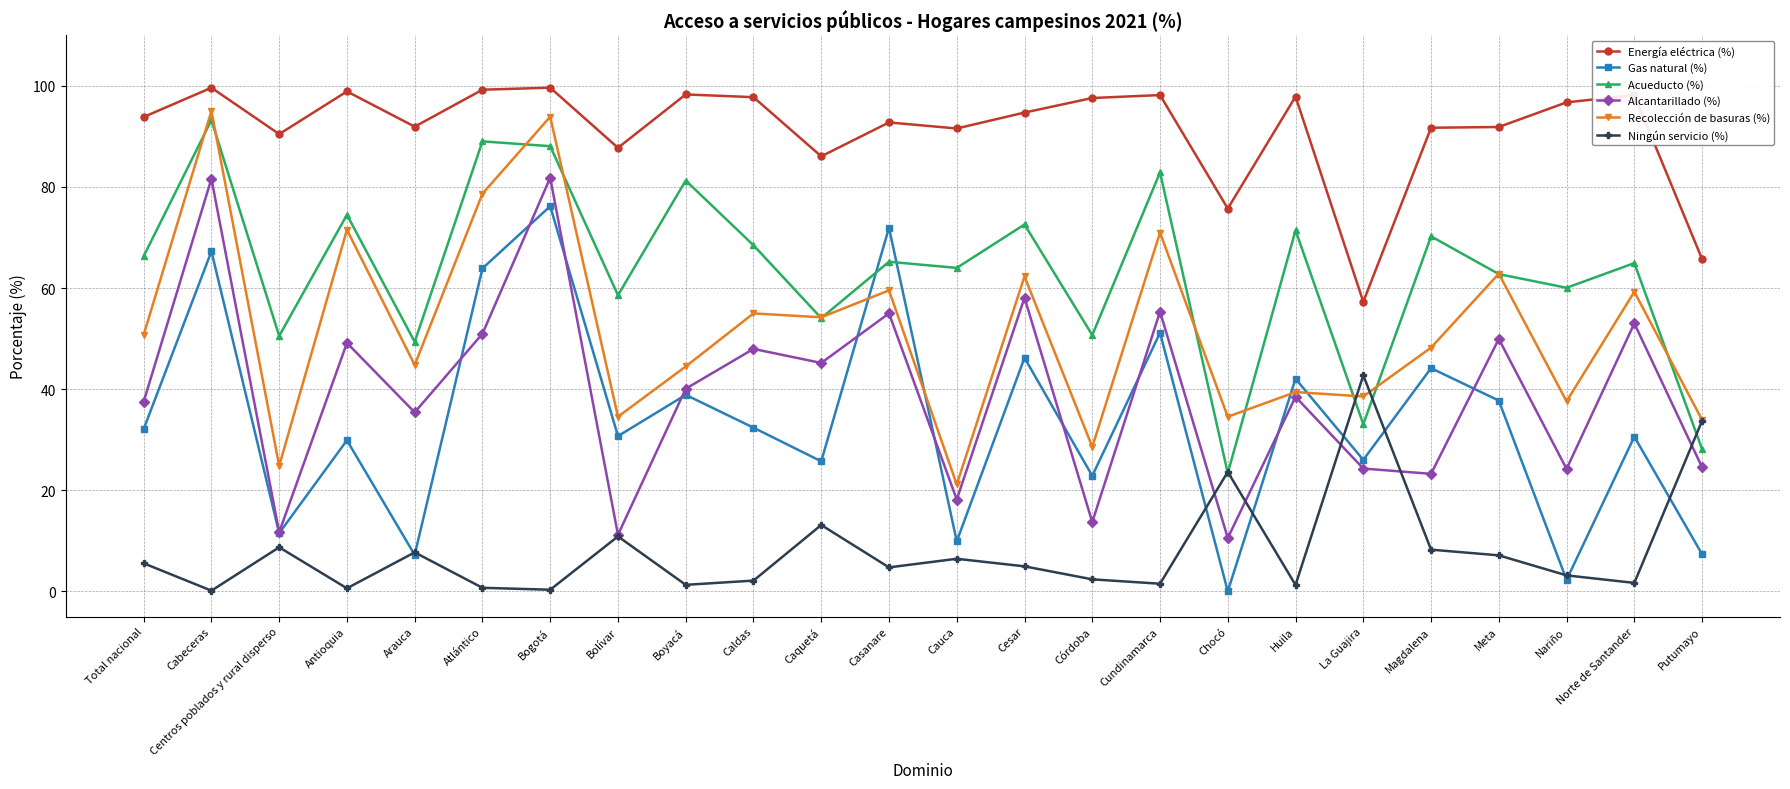

What is the difference between the second highest and second lowest values in the Alcantarillado (%) series?

70.4